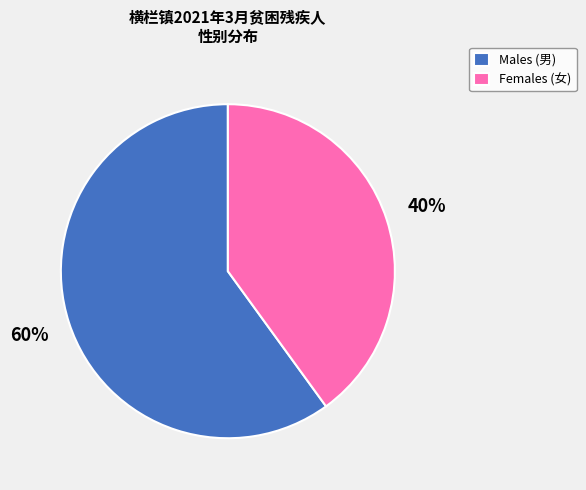

Do Females (女) and Males (男) together represent more than half of the pie?

Yes